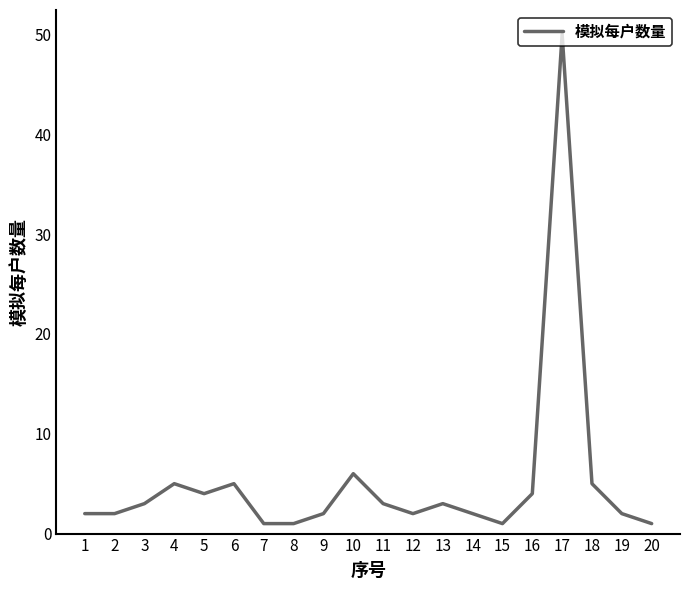

What is the maximum value shown in the chart?

50